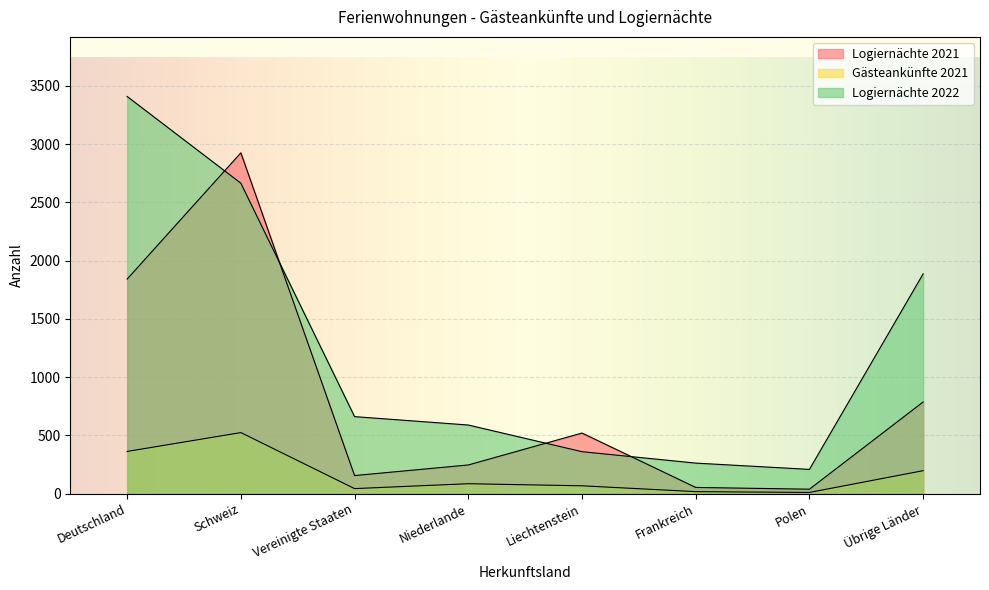

Reading left to right, extract all data points from this chart.

Logiernächte 2021: 1842	2926	155	246	520	53	38	787
Gästeankünfte 2021: 362	524	43	85	67	17	10	197
Logiernächte 2022: 3410	2665	661	589	360	262	208	1887